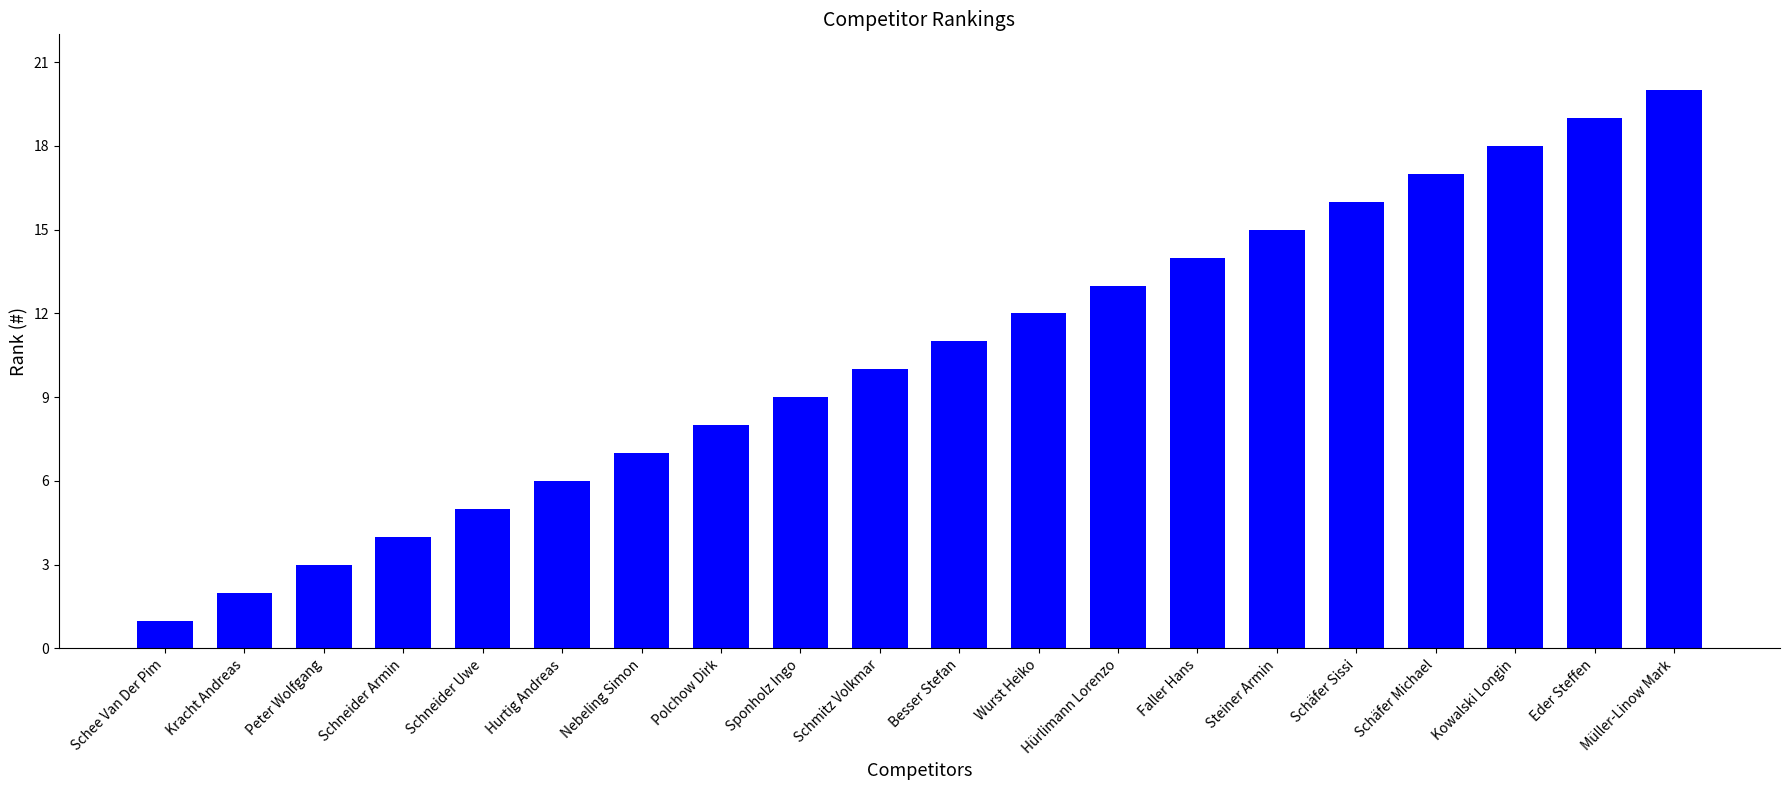

How many values are below 11?

10